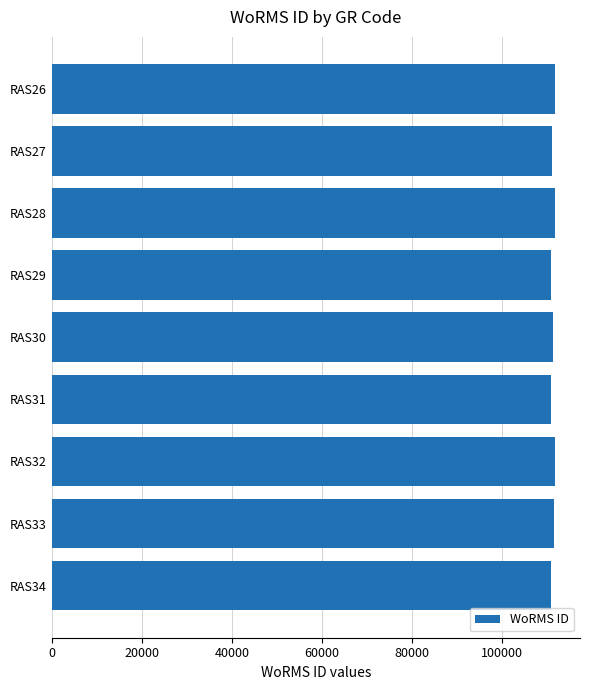

Approximately how many times larger is the value at RAS30 compared to RAS28?

1.0